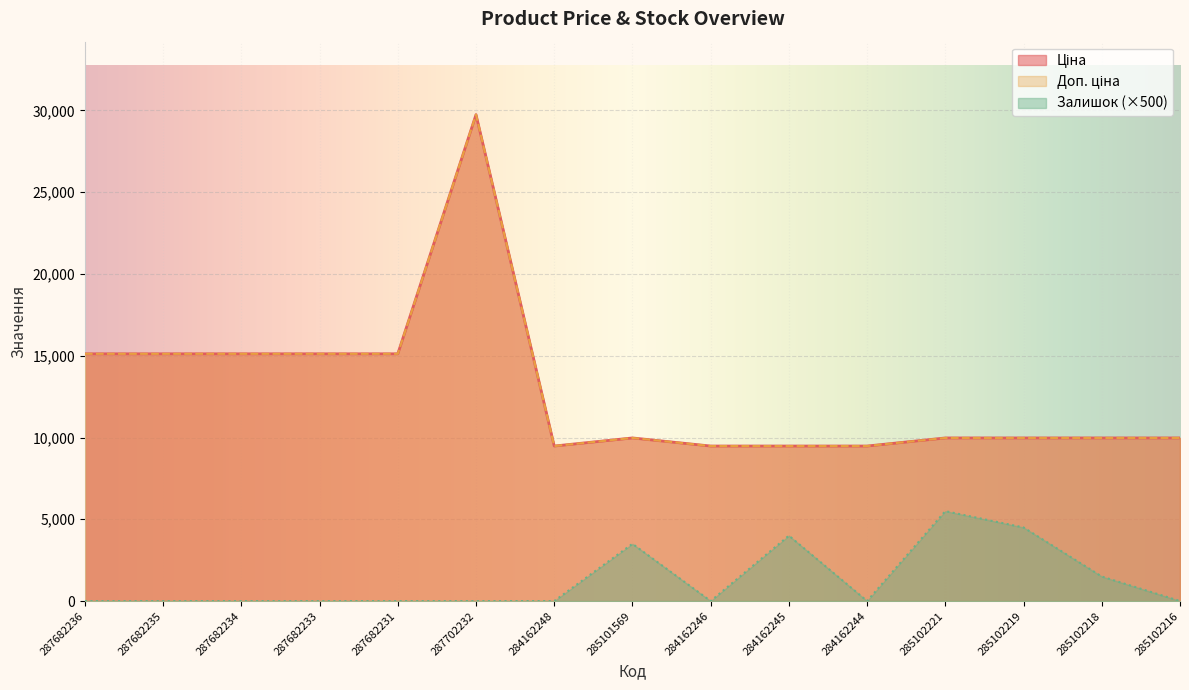

What value does the Залишок series have at 285102221?

5500.0